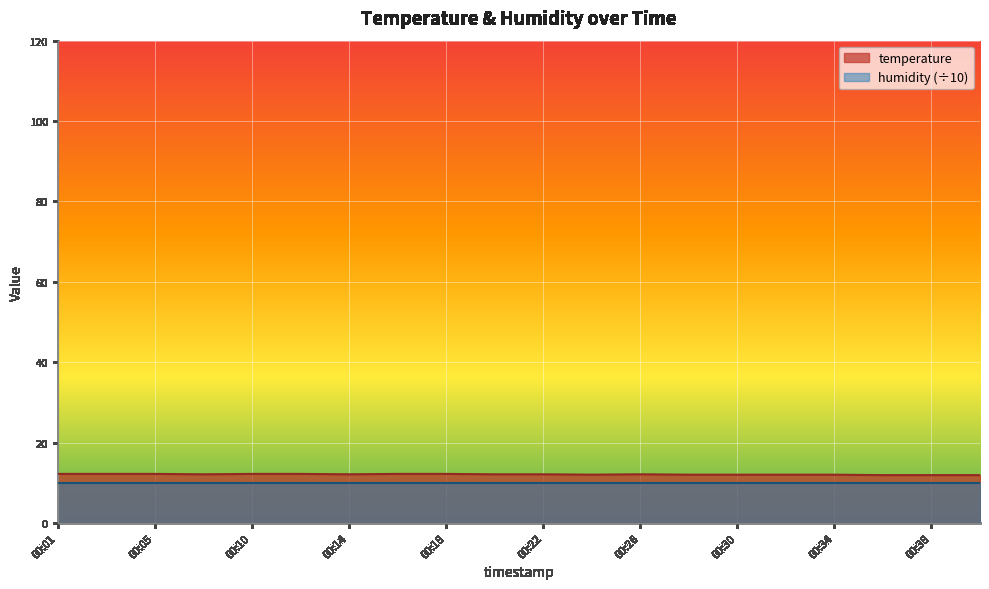

How many interior local peaks (higher than both neighbors) does the data have?

1